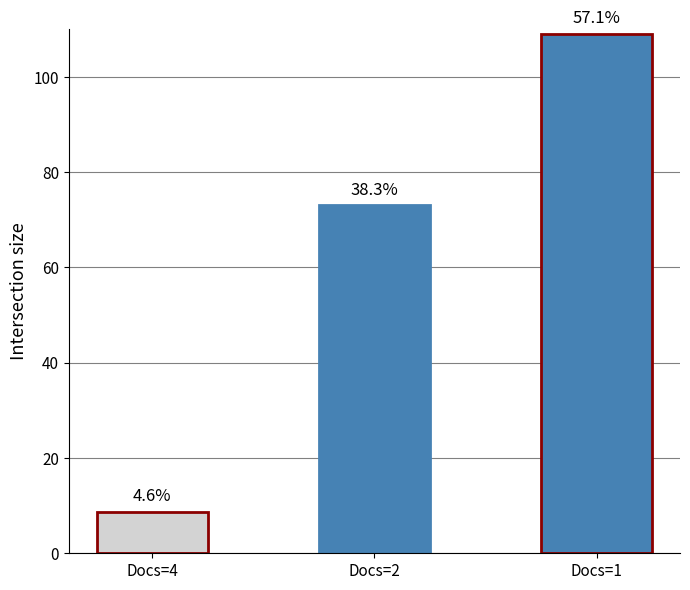

Are the bars grouped side by side (vs. stacked)?

No